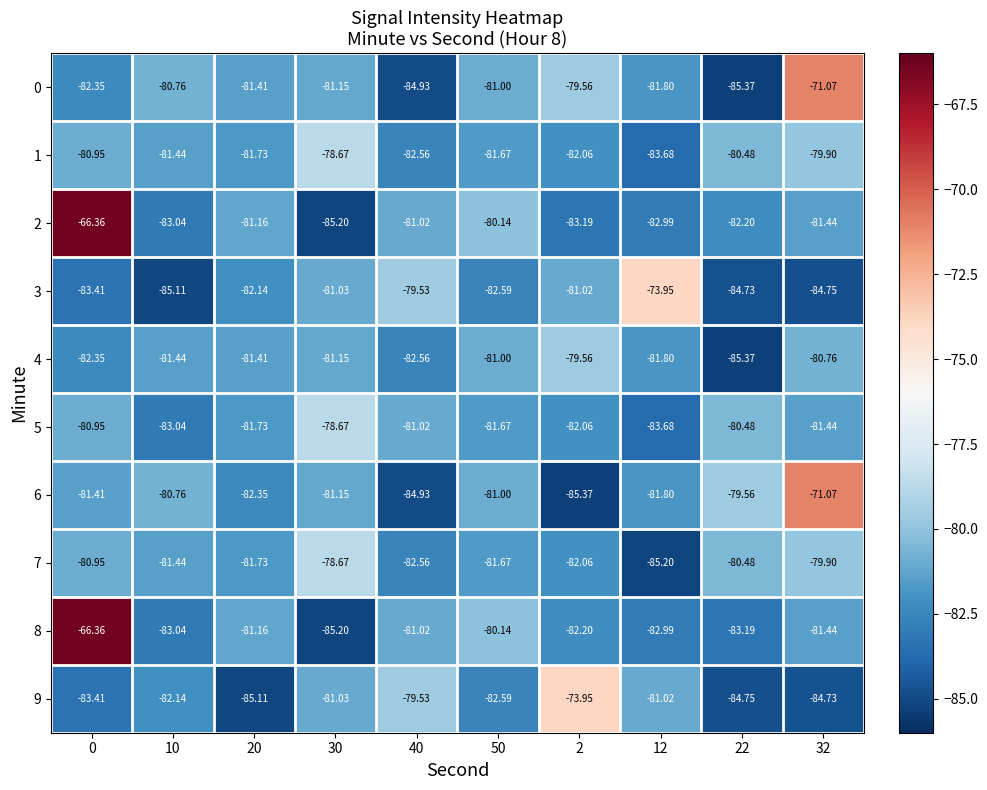

What is the spread (max minus min) of values at 30?

6.5